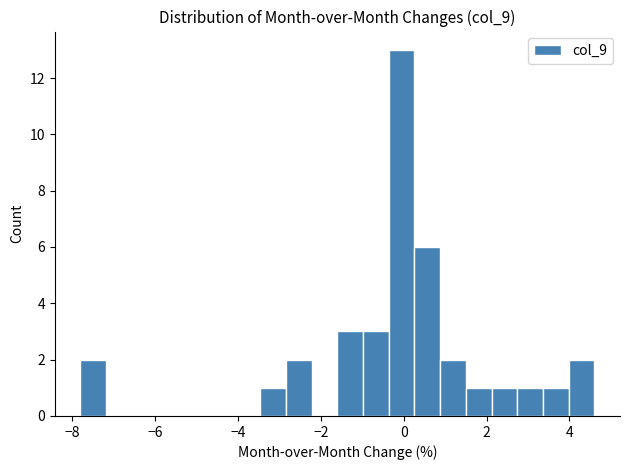

Around what value on the x-axis is the tallest bar? Give the approximate position of its centre, as read against the axis.

0.0